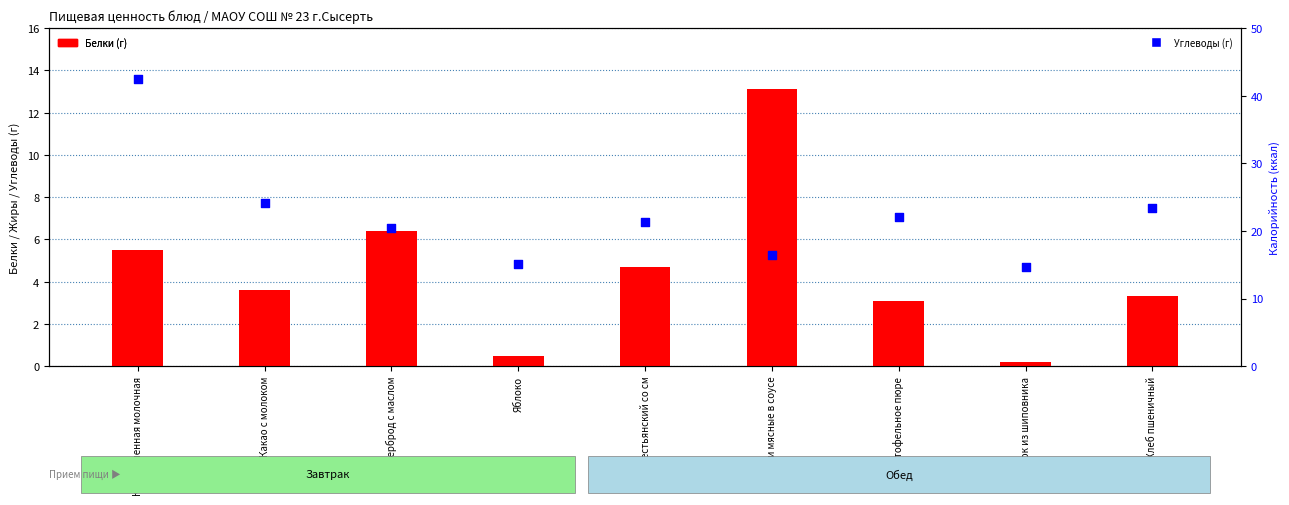

Which series contains the highest Y value?

Углеводы